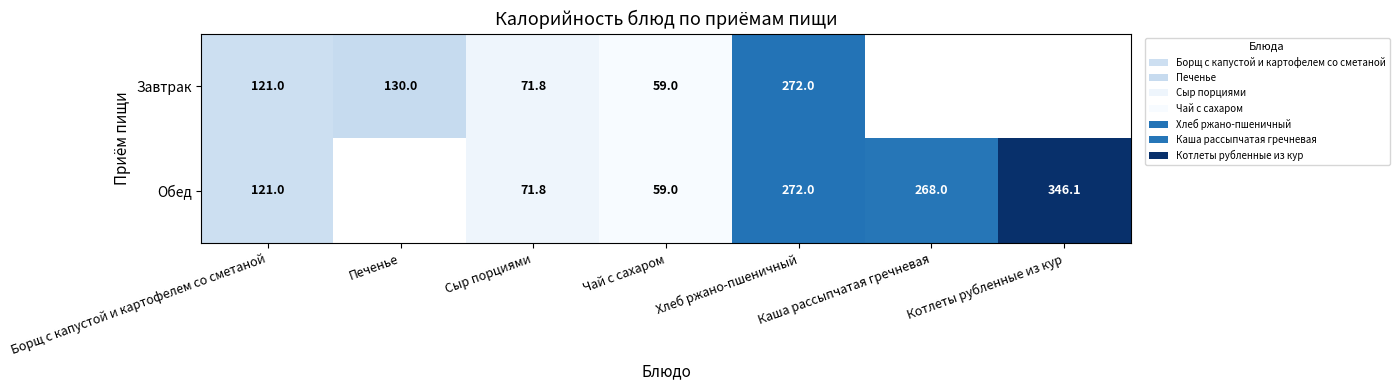

The value of Завтрак at Печенье is 48.1. True or false?

False